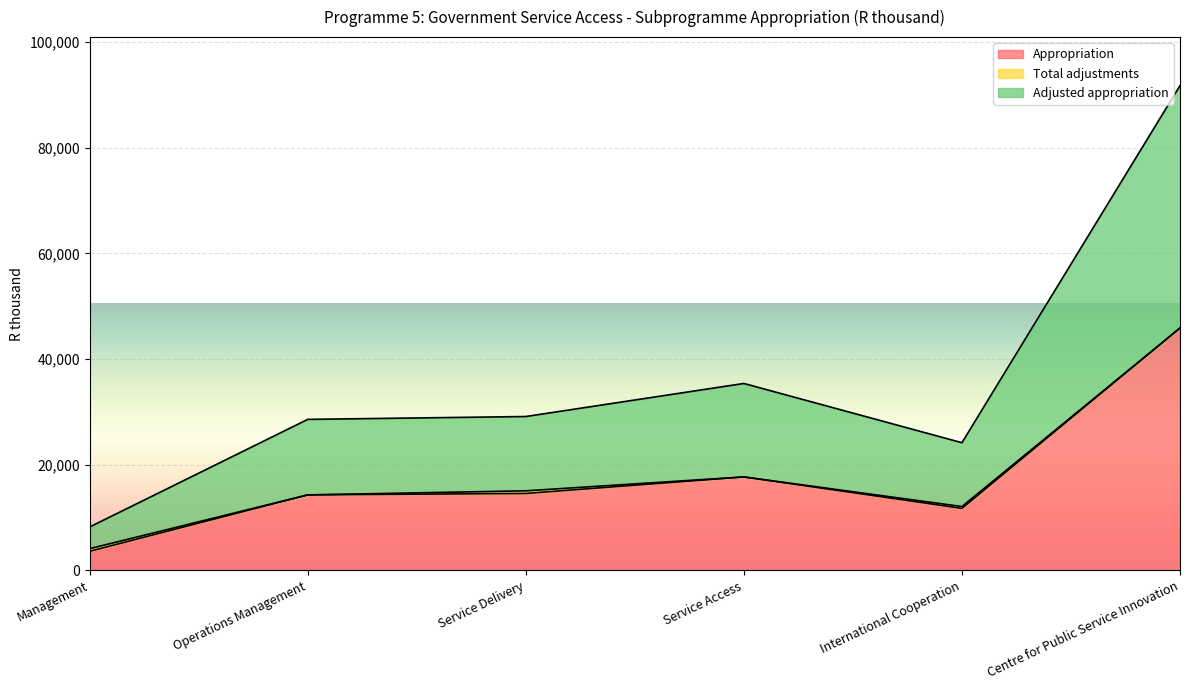

What is the value of the Adjusted appropriation point at the 3rd from the left?

29130